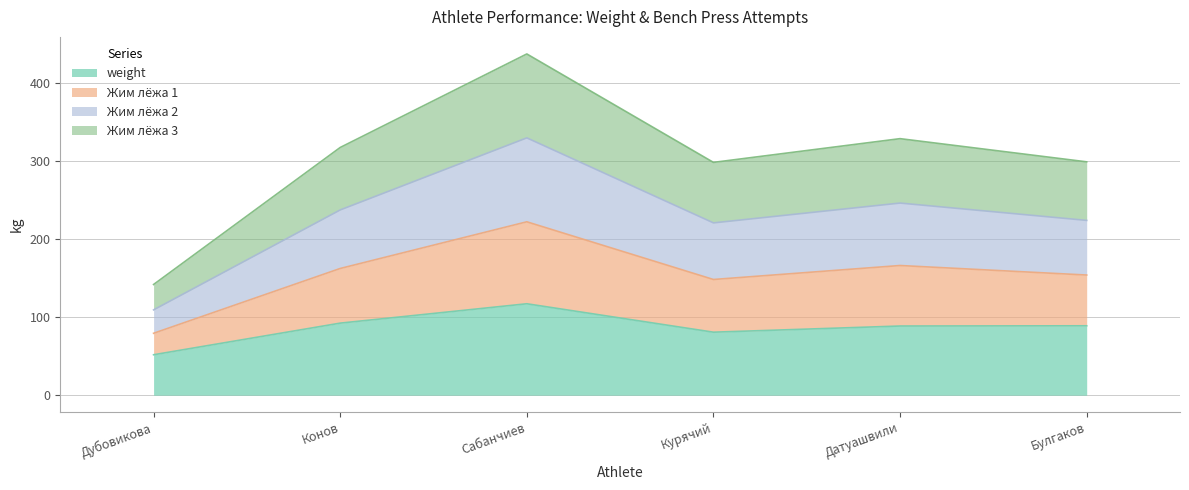

Which series has the widest spread of values?

Жим лёжа 2